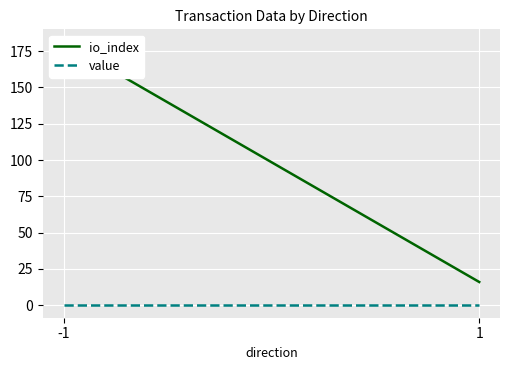

What value does the io_index series have at -1?

181.0